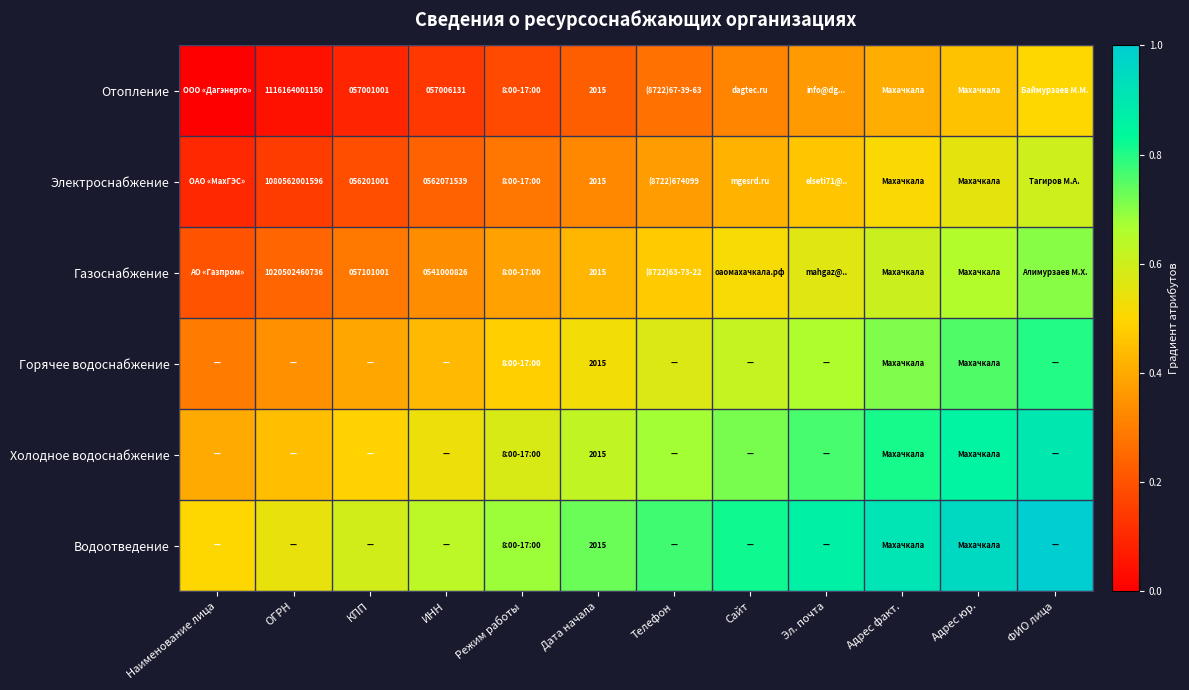

Which has a higher value, Эл. почта or Адрес юр.?

Адрес юр.